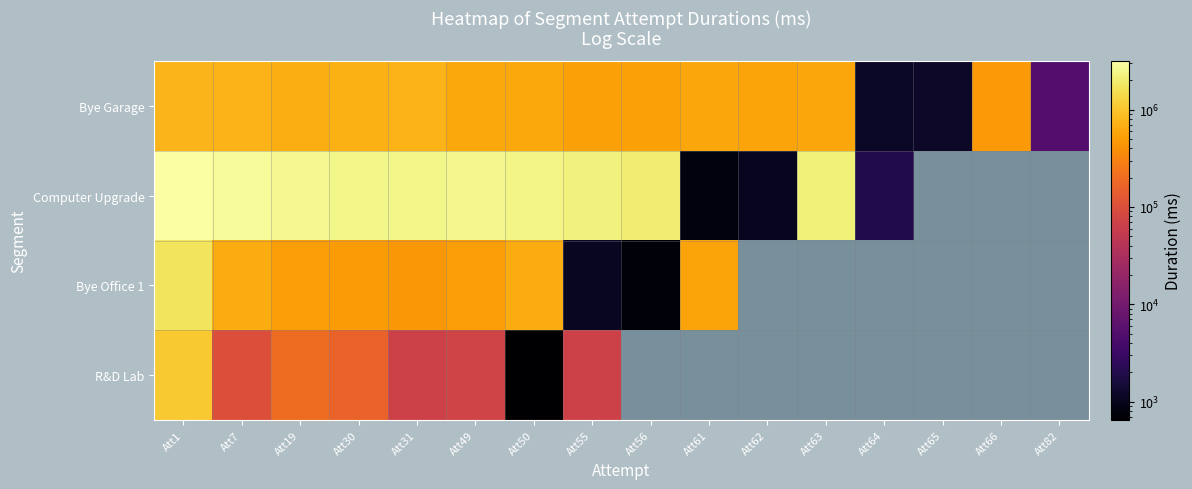

What value does the R&D Lab series have at Att50?

650.0